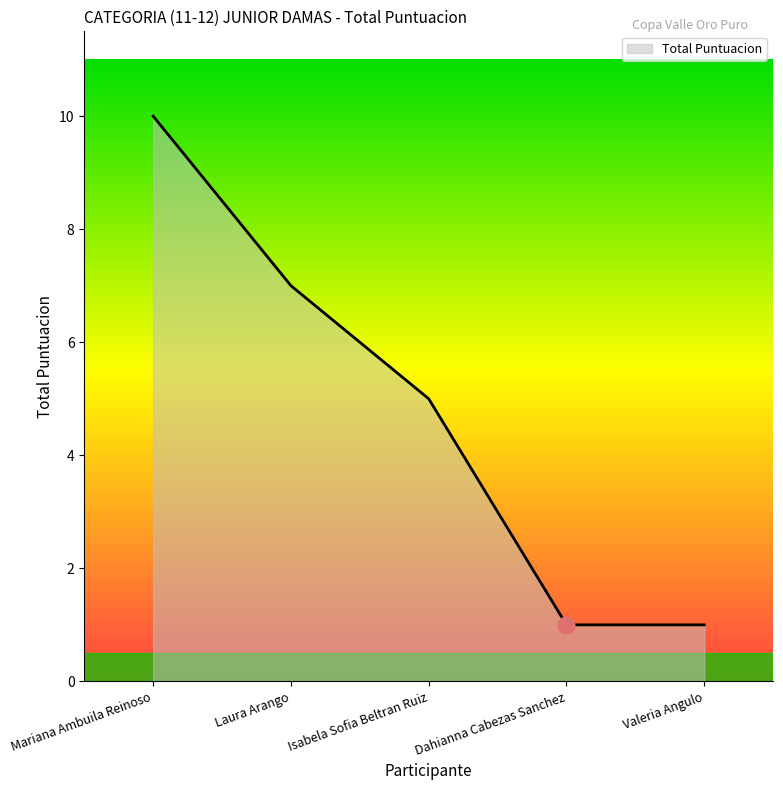

Reading left to right, extract all data points from this chart.

Mariana Ambuila Reinoso=10	Laura Arango=7	Isabela Sofia Beltran Ruiz=5	Dahianna Cabezas Sanchez=1	Valeria Angulo=1